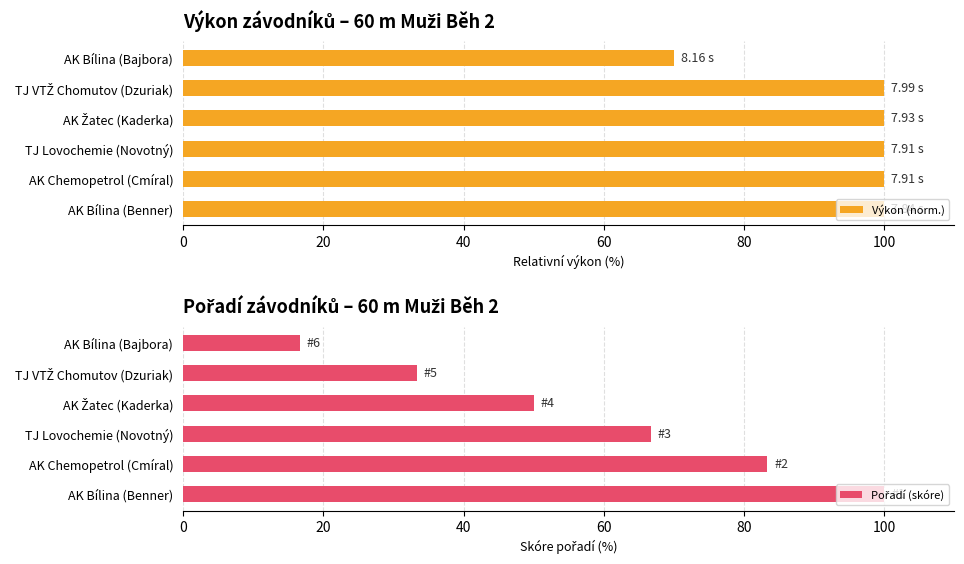

How many bars are there in total?

12